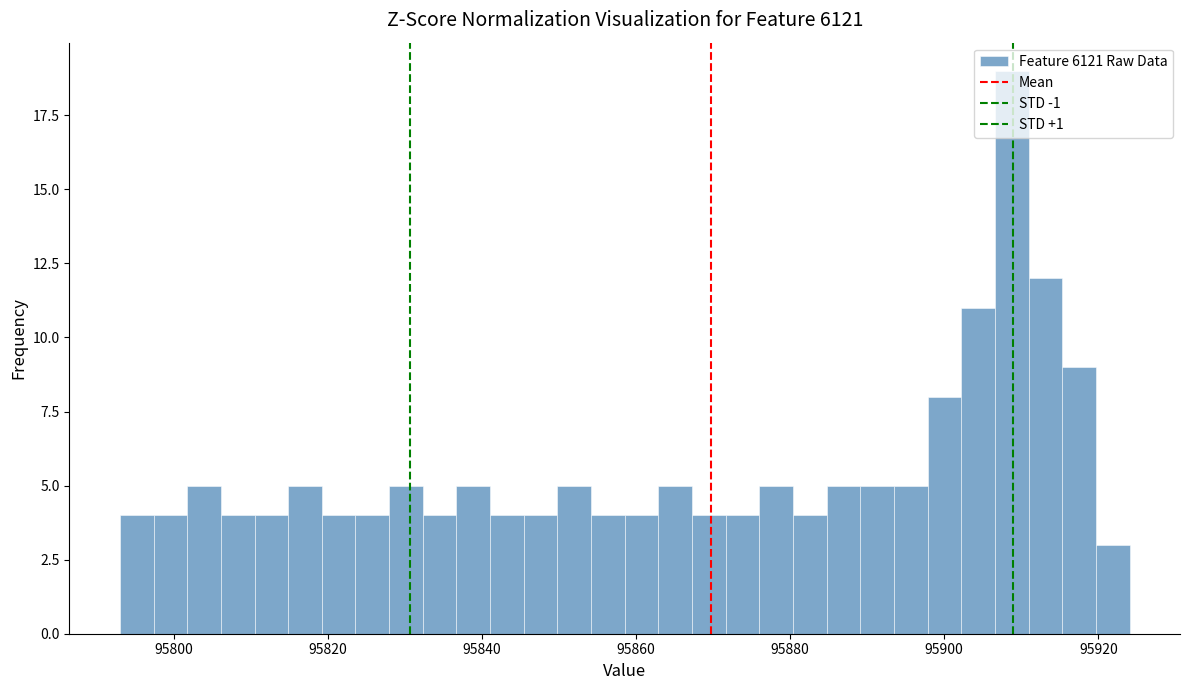

Around what value on the x-axis is the tallest bar? Give the approximate position of its centre, as read against the axis.

95908